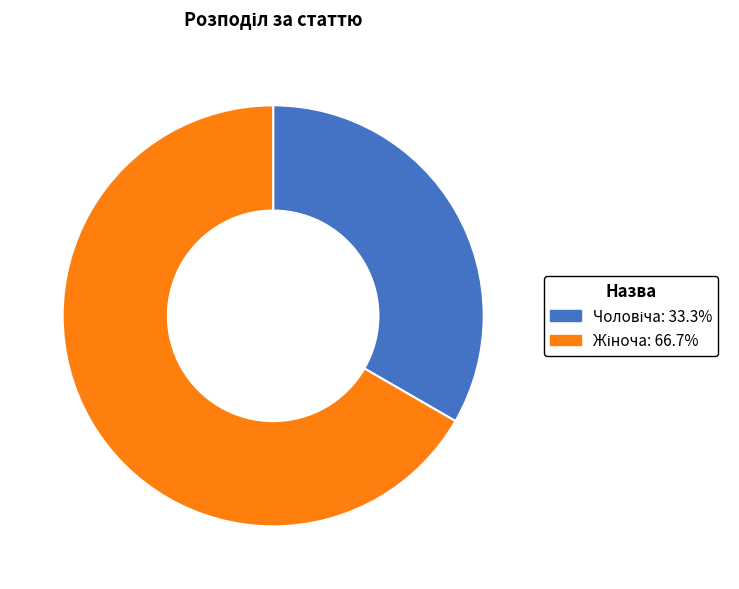

How many segments does this pie chart have?

2